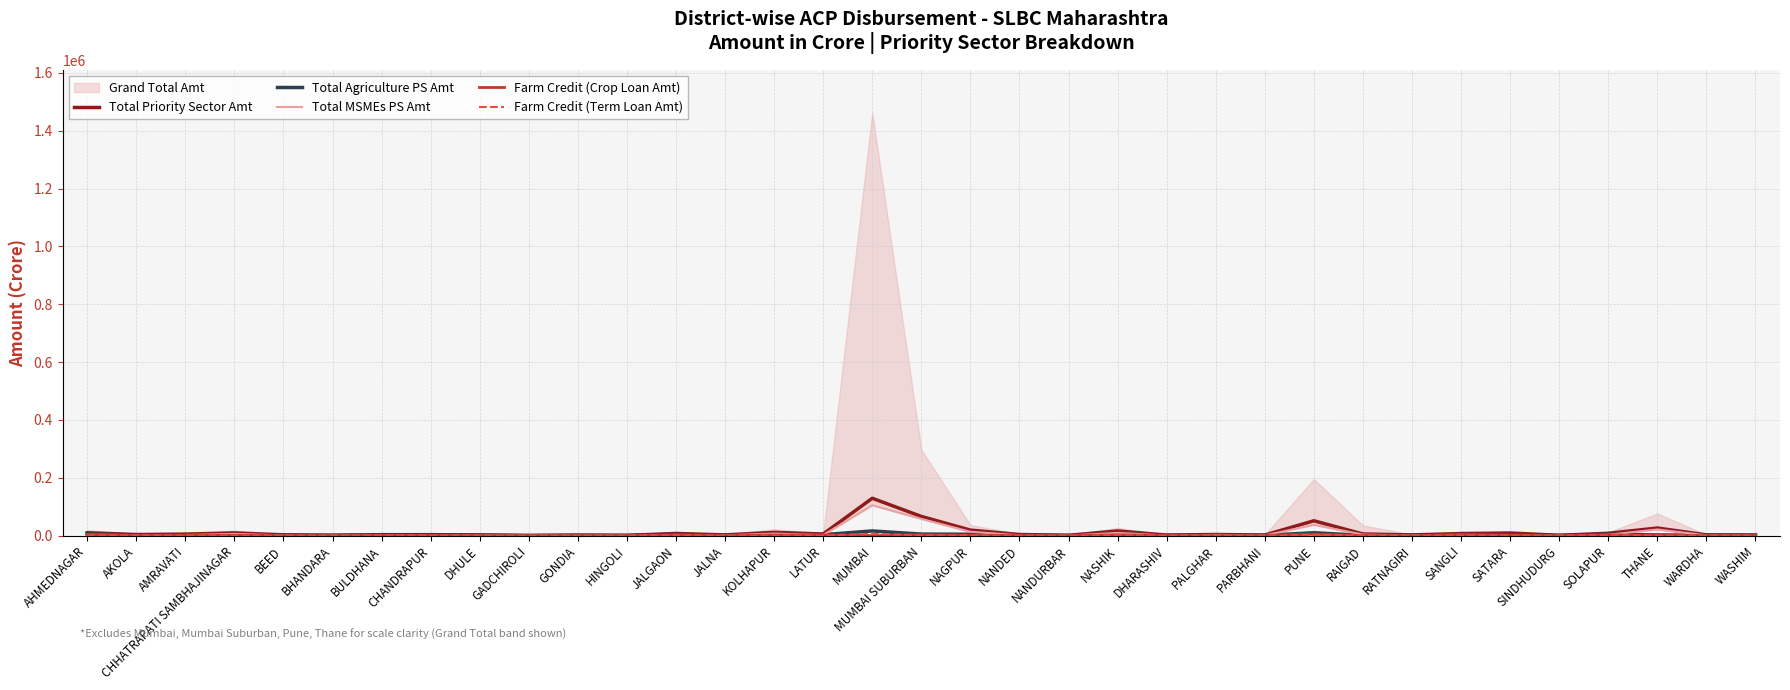

The Total Agriculture PS Amt series shows 6297.8 at AHMEDNAGAR. True or false?

True